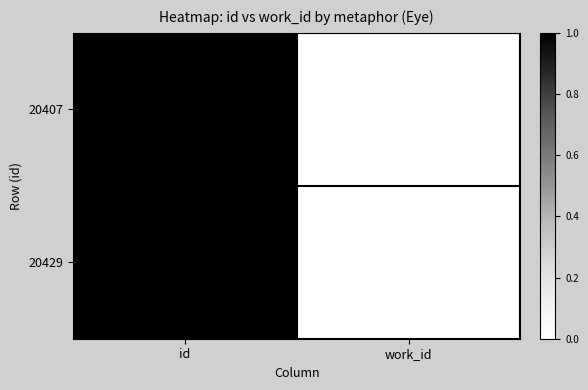

What is the maximum value shown in the chart?

20429